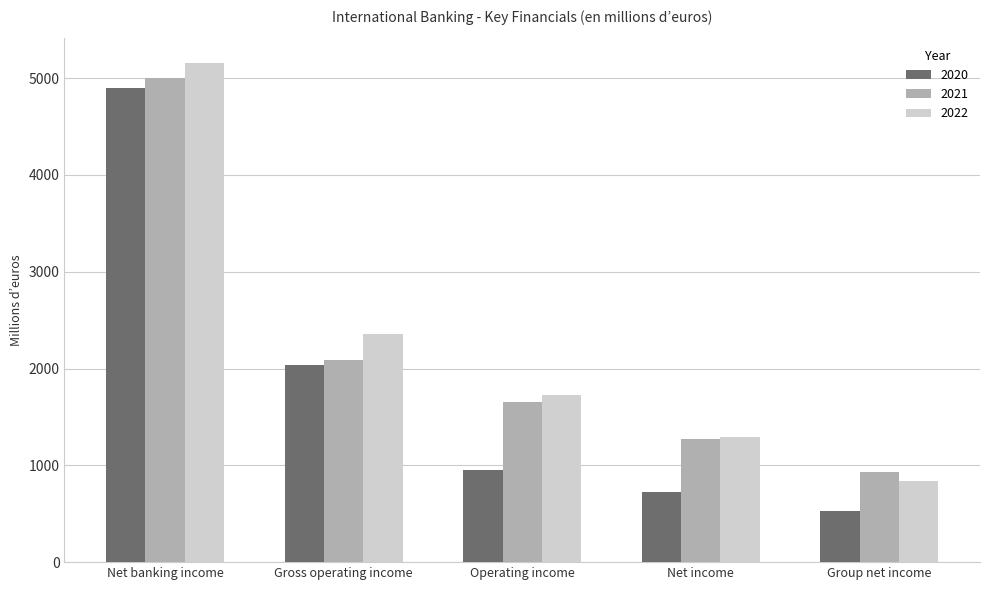

Which series changed the most between Operating income and Group net income?

2022